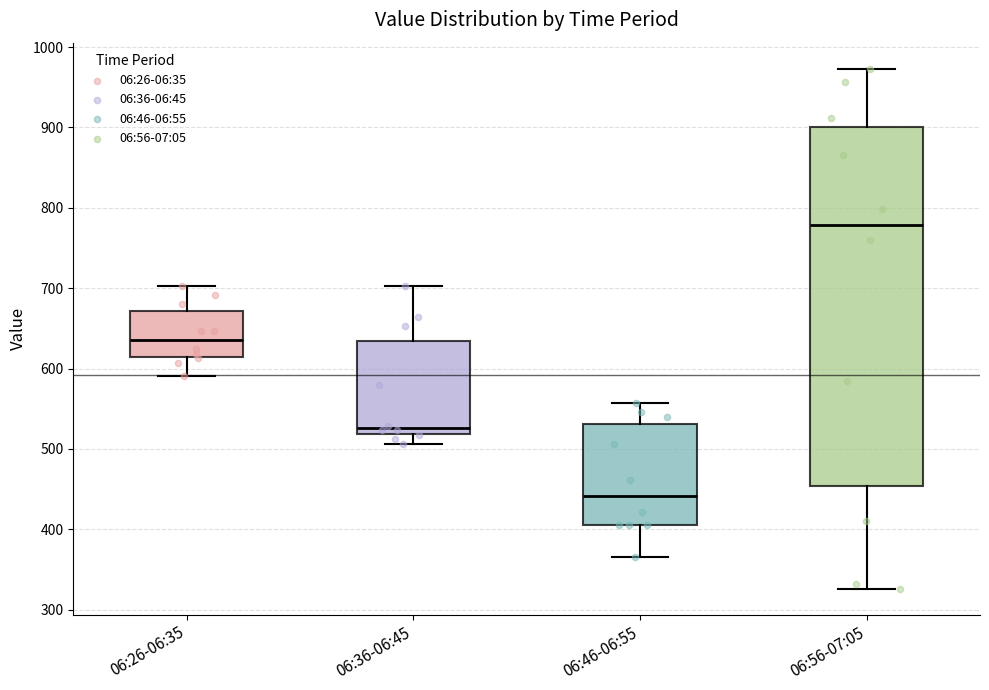

Which box has the lowest median line?

06:46-06:55